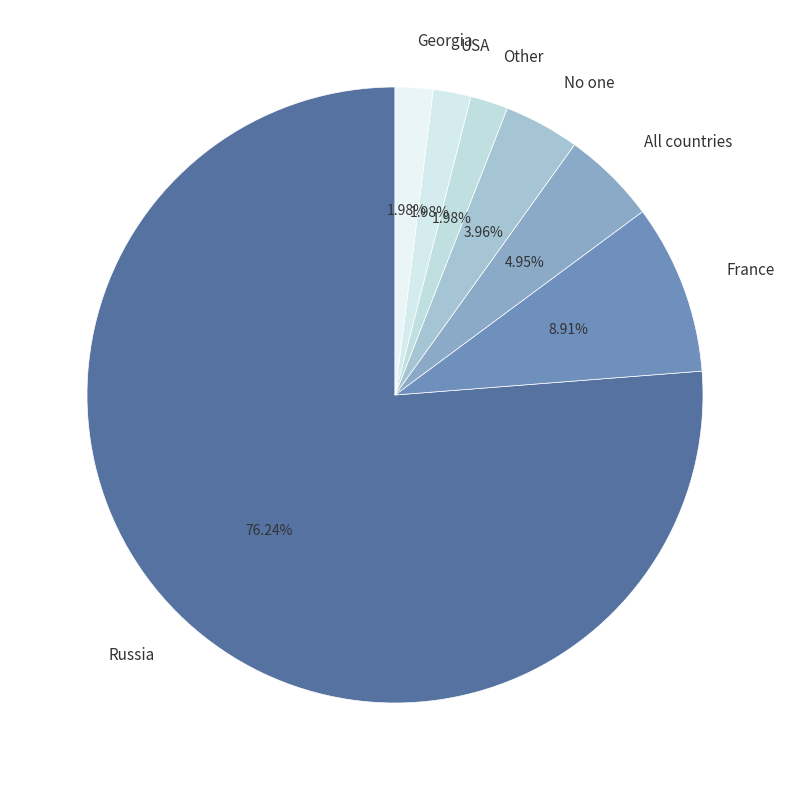

To the nearest percent, what portion does France represent?

9%